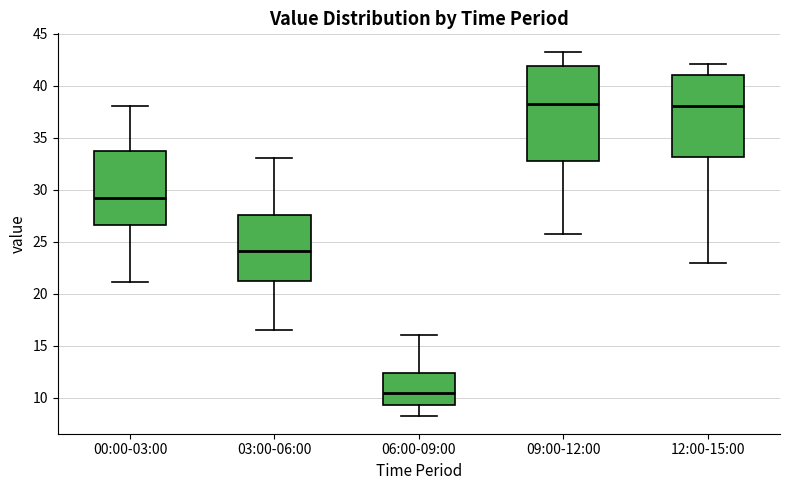

Reading left to right, read every box against the y-axis: the position of its median line, the range the box covers, and the ends of its whiskers. The values are not printed on the chart, so give them approximately, as read against the axis.

00:00-03:00: median 29.5, box 26.5 to 34.0, whiskers 21.0 to 38.0
03:00-06:00: median 24.0, box 21.5 to 27.5, whiskers 16.5 to 33.0
06:00-09:00: median 10.5, box 9.5 to 12.5, whiskers 8.5 to 16.0
09:00-12:00: median 38.5, box 33.0 to 42.0, whiskers 26.0 to 43.5
12:00-15:00: median 38.0, box 33.0 to 41.0, whiskers 23.0 to 42.0